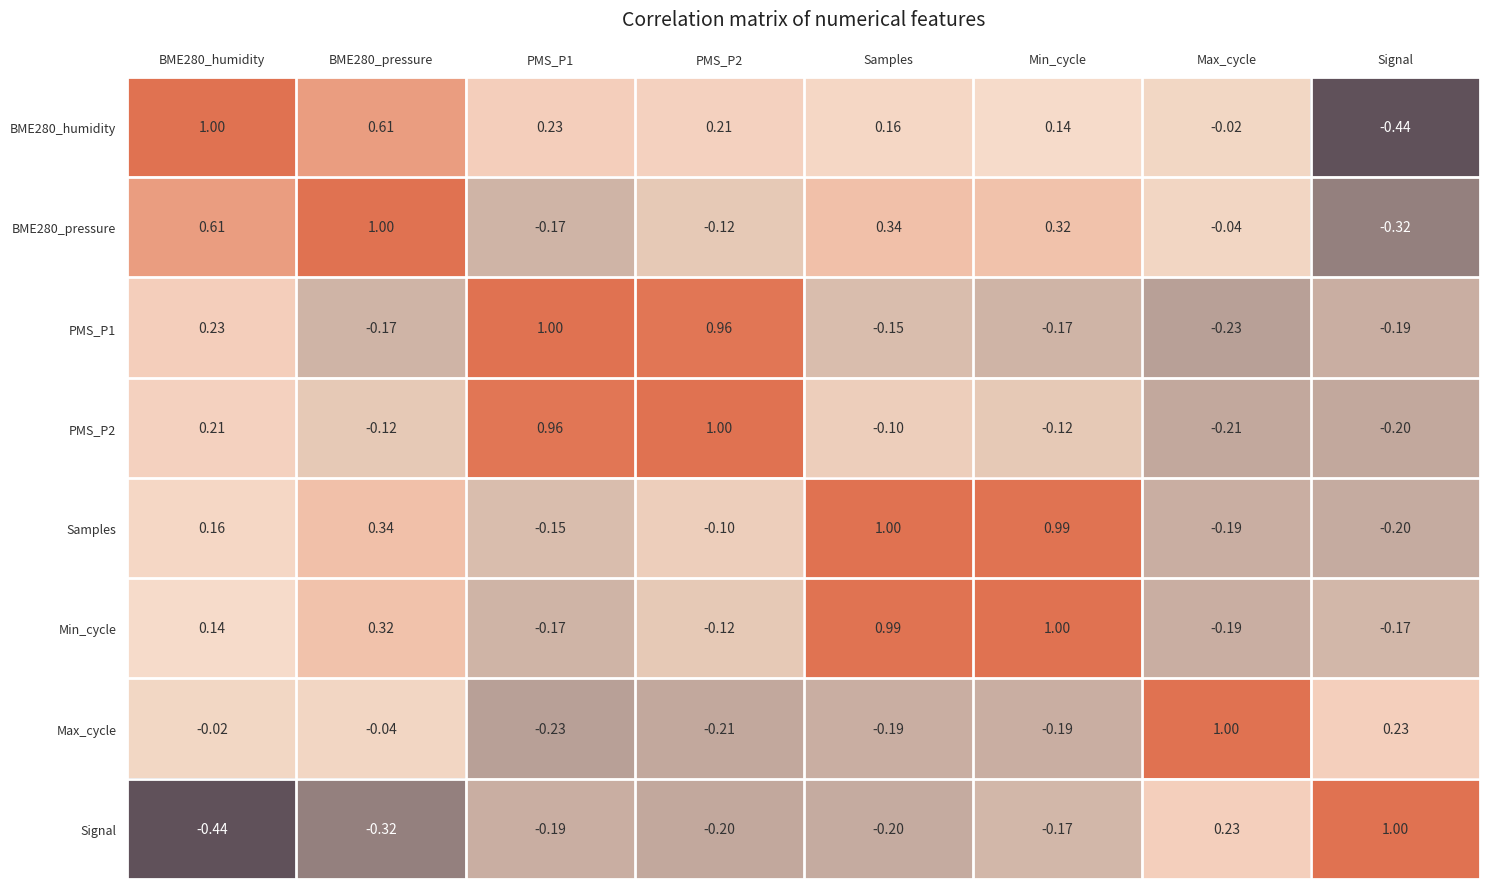

At which label is Signal closest to 0?

Min_cycle